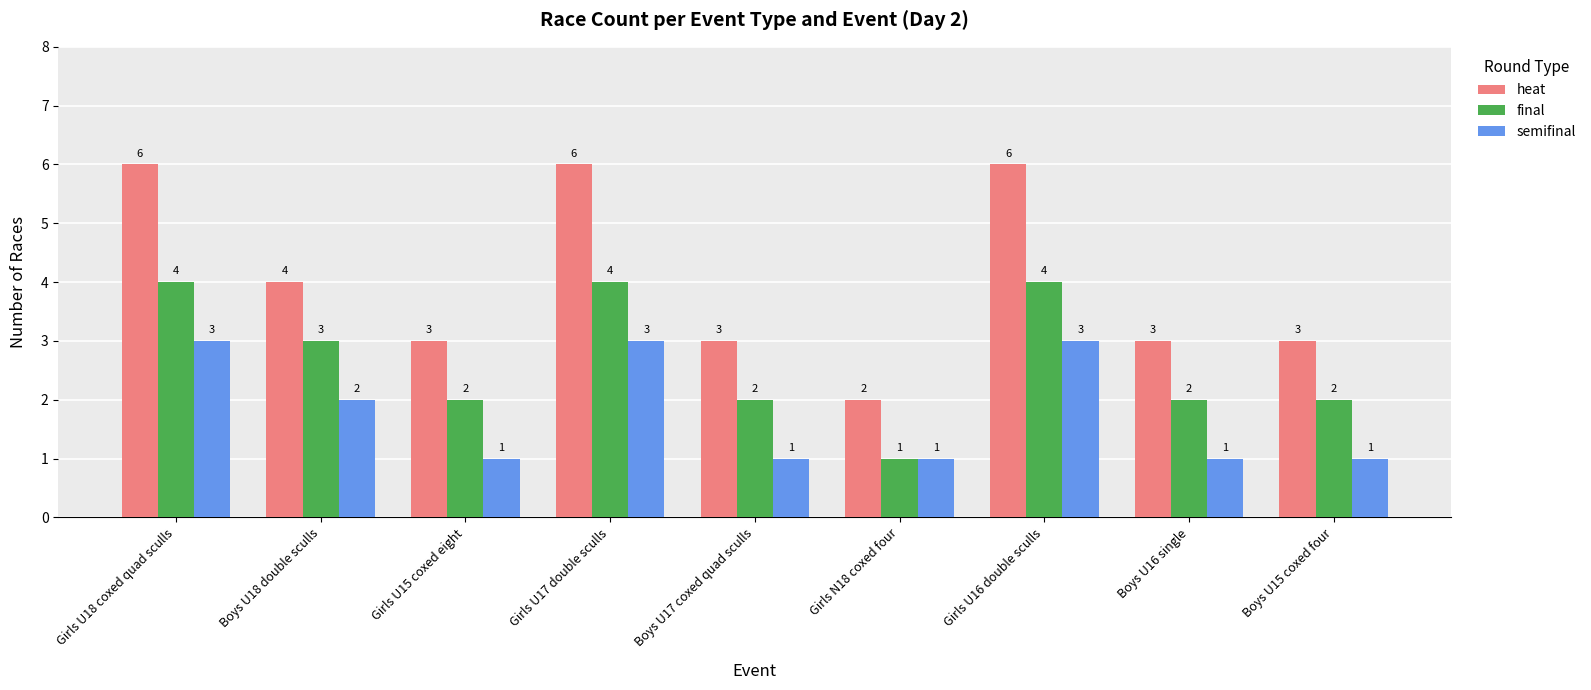

What is the difference between the second highest and minimum values in the heat series?

4